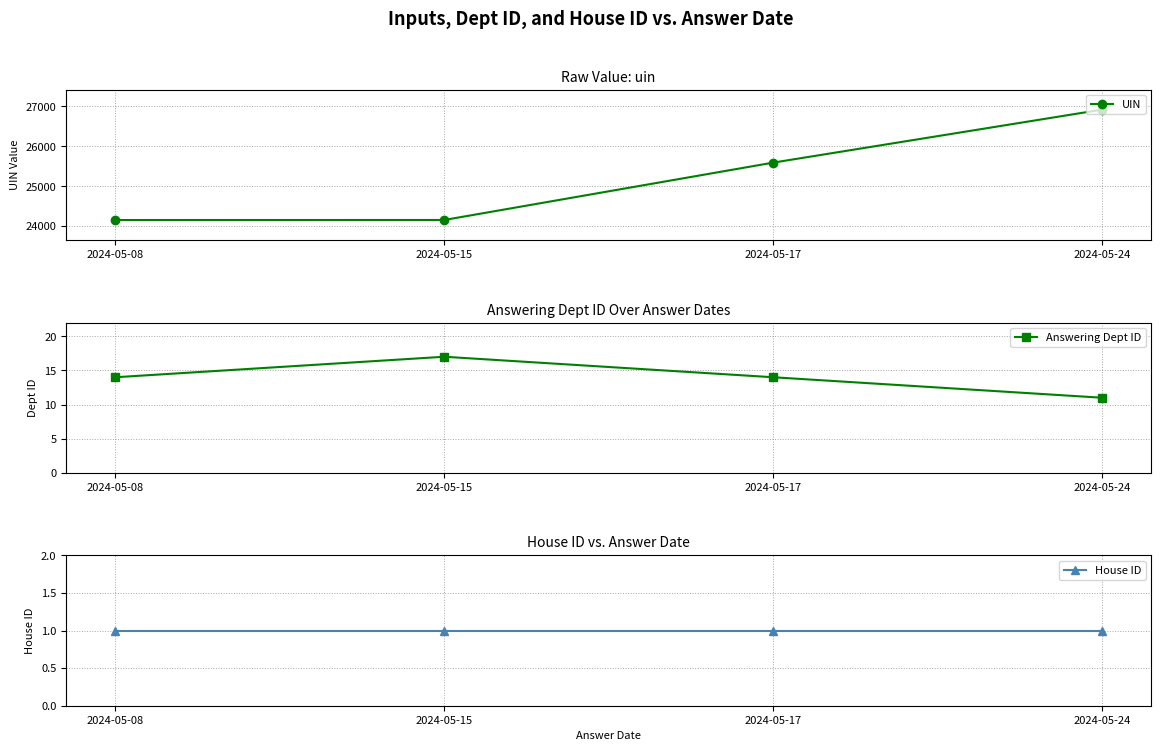

What is the difference between the maximum and minimum values in the Answering Dept ID series?

6